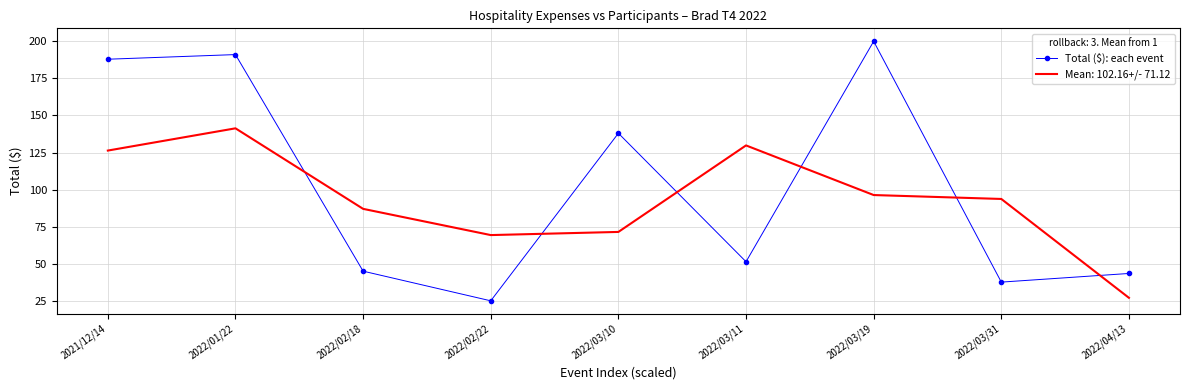

Is it true that Total ($): each event equals 69.4 at 2022/03/11?

False